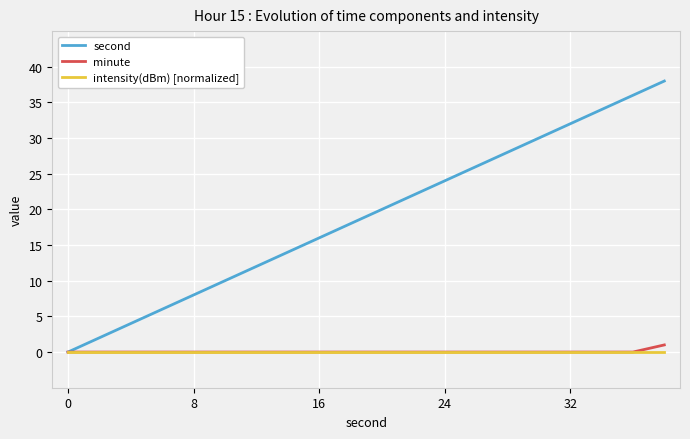

What is the sum of all minute values?

1